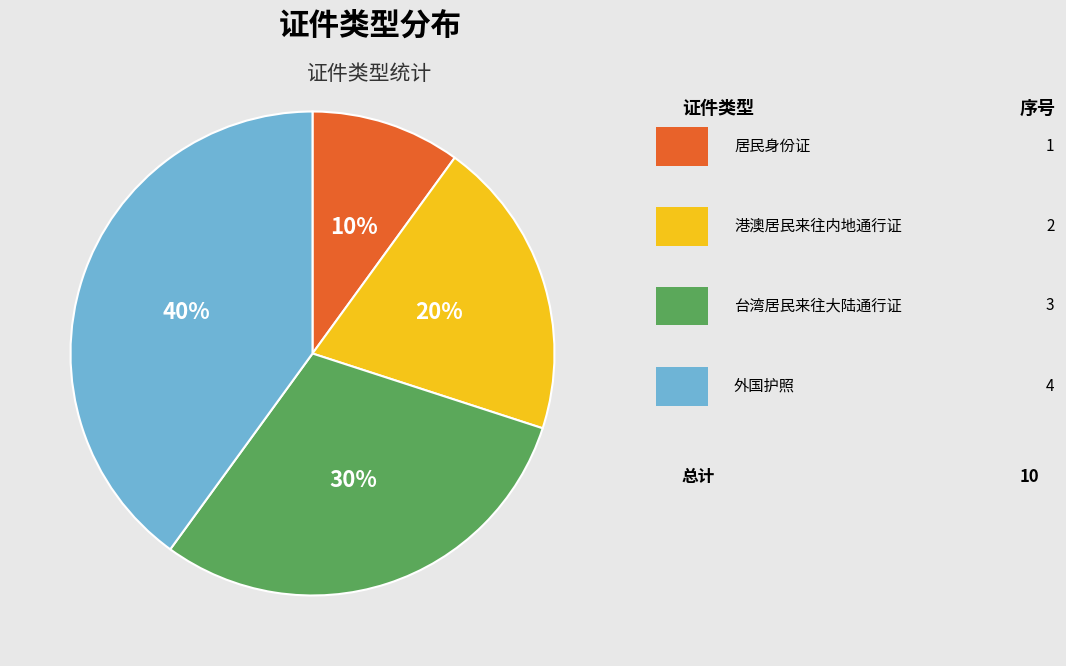

Is there any slice that represents more than half of the pie?

No